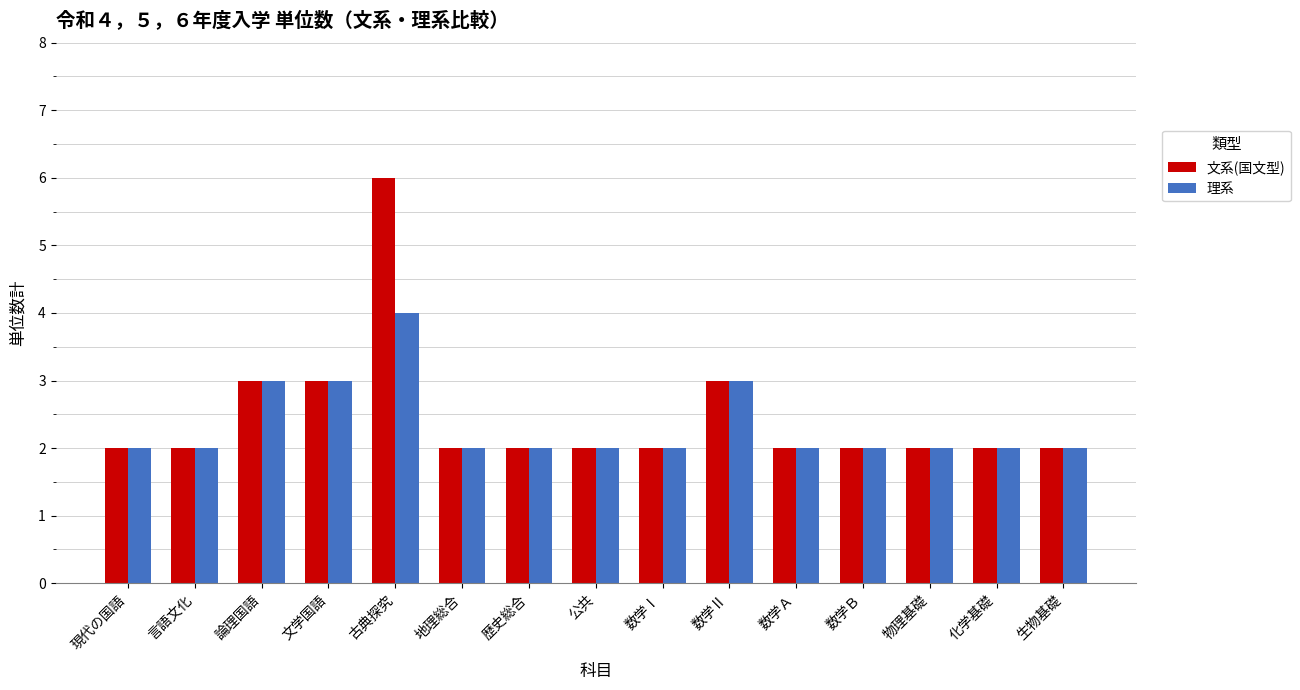

What are all the series names shown in the legend?

文系(国文型), 理系